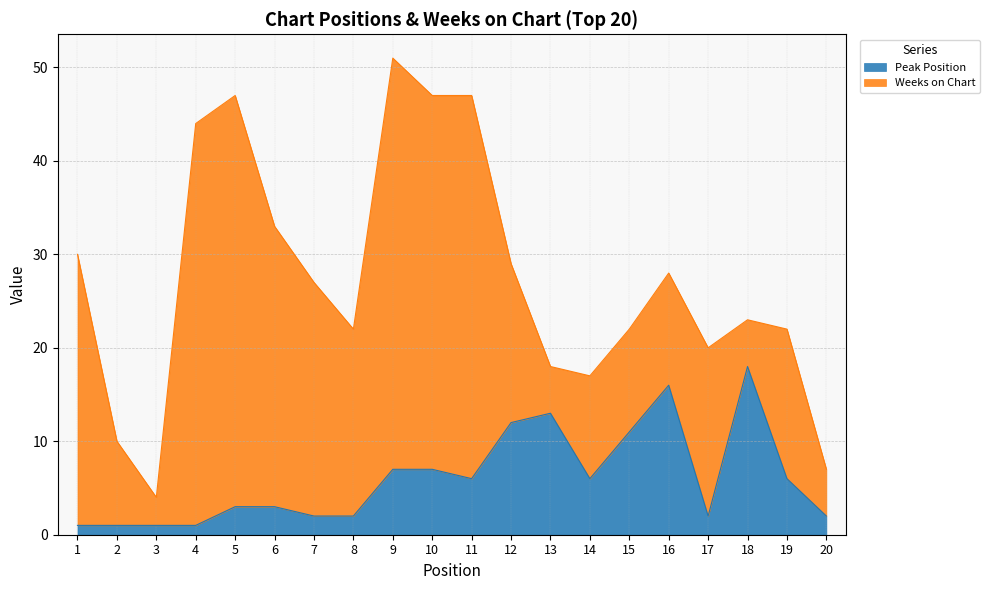

Rank the categories by value from lowest to highest.

1, 2, 3, 4, 7, 8, 17, 20, 5, 6, 11, 14, 19, 9, 10, 15, 12, 13, 16, 18